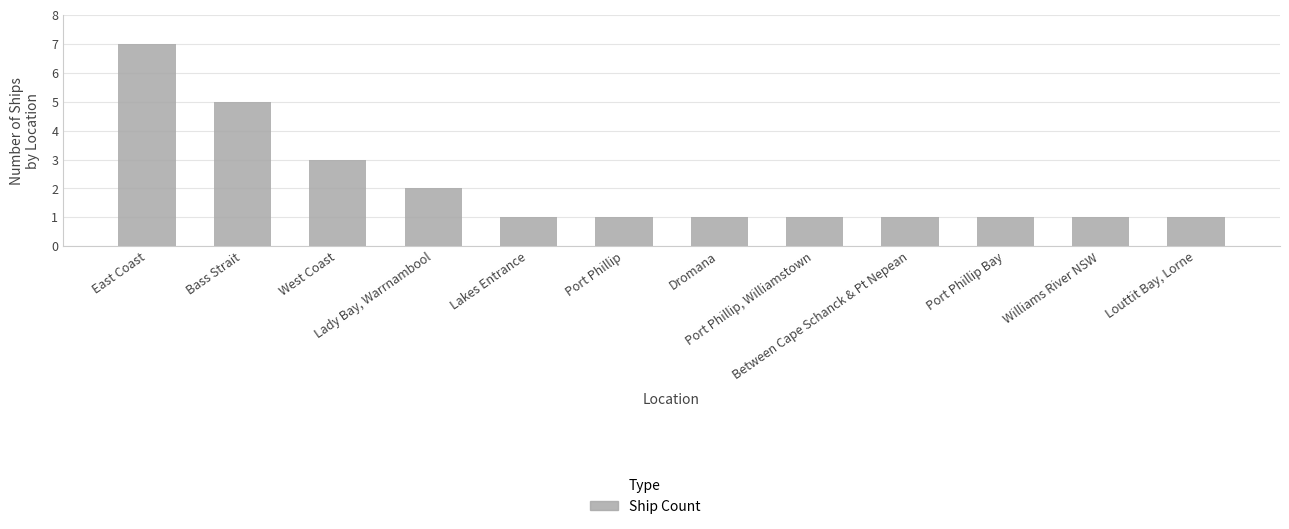

What is the minimum value shown in the chart?

1